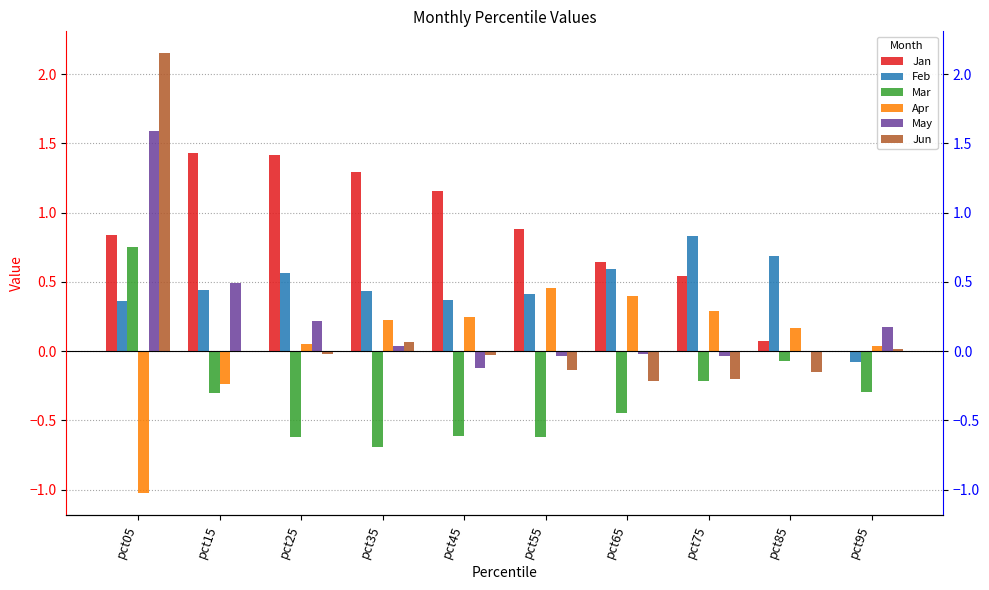

Reading right to left, transcribe all the data shown in this chart.

Jan: pct95=0.0	pct85=0.1	pct75=0.5	pct65=0.6	pct55=0.9	pct45=1.2	pct35=1.3	pct25=1.4	pct15=1.4	pct05=0.8
Feb: pct95=-0.1	pct85=0.7	pct75=0.8	pct65=0.6	pct55=0.4	pct45=0.4	pct35=0.4	pct25=0.6	pct15=0.4	pct05=0.4
Mar: pct95=-0.3	pct85=-0.1	pct75=-0.2	pct65=-0.4	pct55=-0.6	pct45=-0.6	pct35=-0.7	pct25=-0.6	pct15=-0.3	pct05=0.8
Apr: pct95=0.0	pct85=0.2	pct75=0.3	pct65=0.4	pct55=0.5	pct45=0.2	pct35=0.2	pct25=0.1	pct15=-0.2	pct05=-1.0
May: pct95=0.2	pct85=0.0	pct75=-0.0	pct65=-0.0	pct55=-0.0	pct45=-0.1	pct35=0.0	pct25=0.2	pct15=0.5	pct05=1.6
Jun: pct95=0.0	pct85=-0.2	pct75=-0.2	pct65=-0.2	pct55=-0.1	pct45=-0.0	pct35=0.1	pct25=-0.0	pct15=-0.0	pct05=2.1